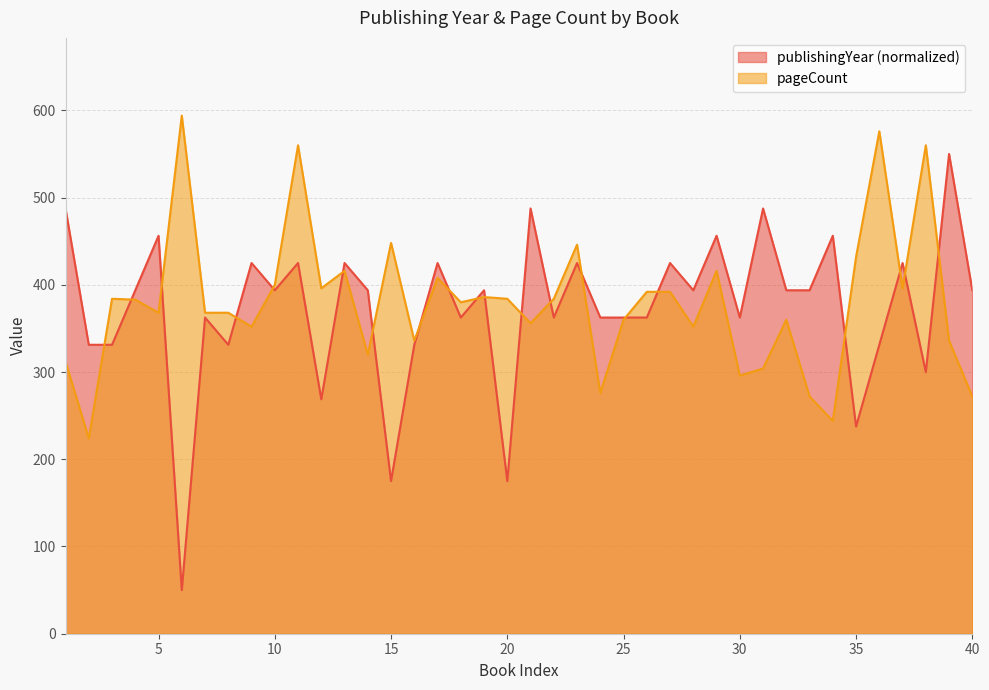

What is the total value across all series at 32?

753.8